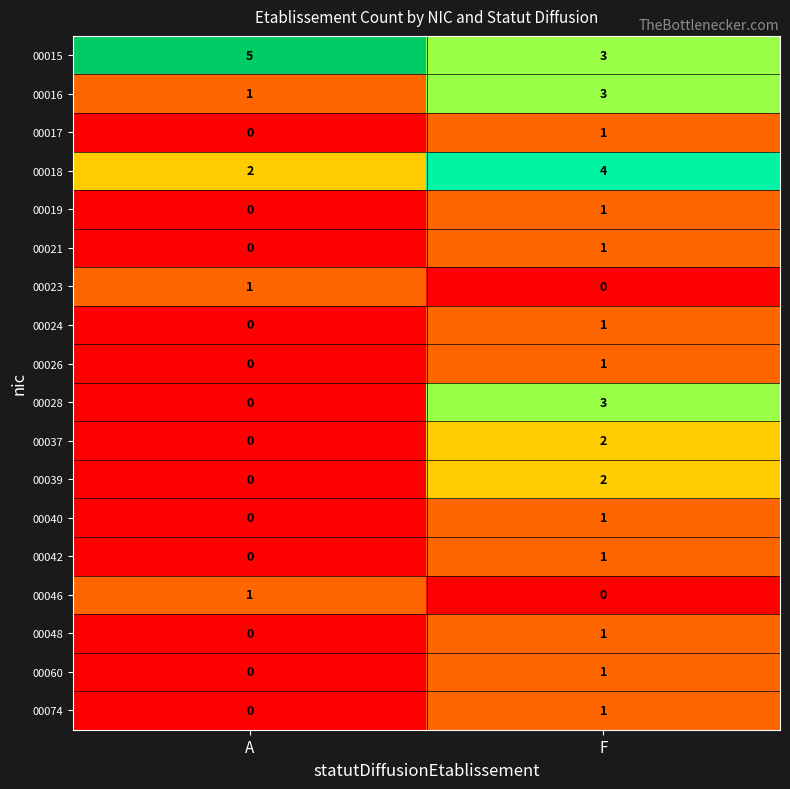

Which category has the highest value in the 00023 series?

A